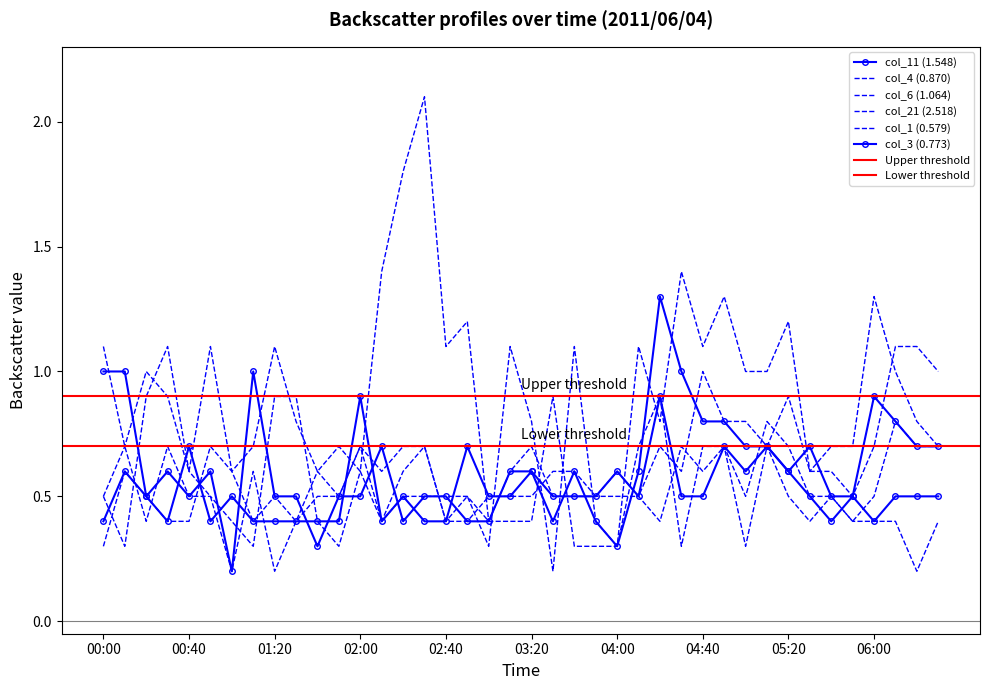

At which label does col_6 (1.064) reach its minimum?

00:00